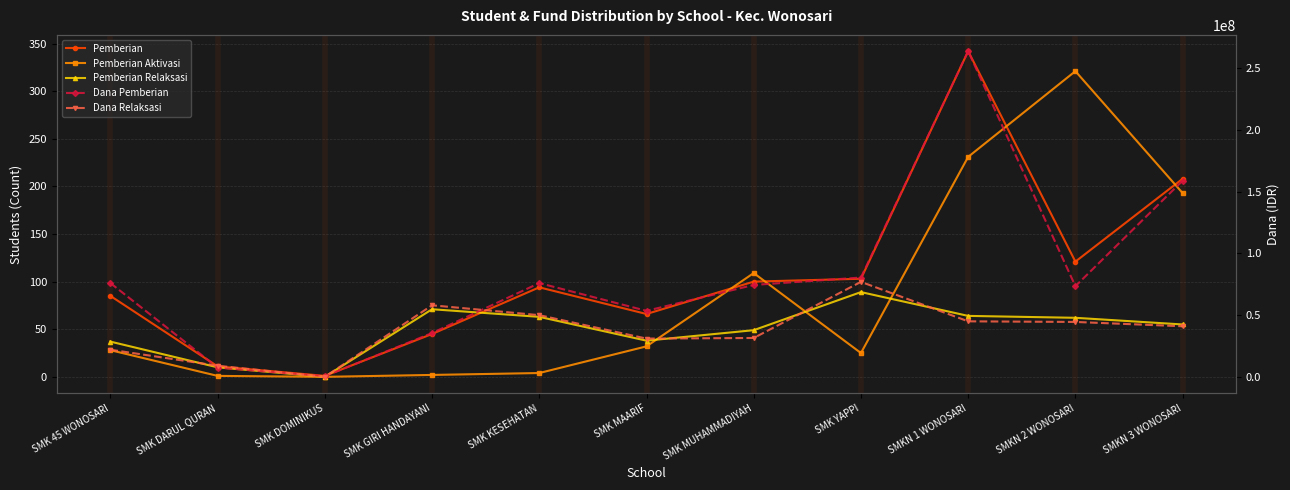

Which label corresponds to the largest value in the chart?

SMKN 1 WONOSARI